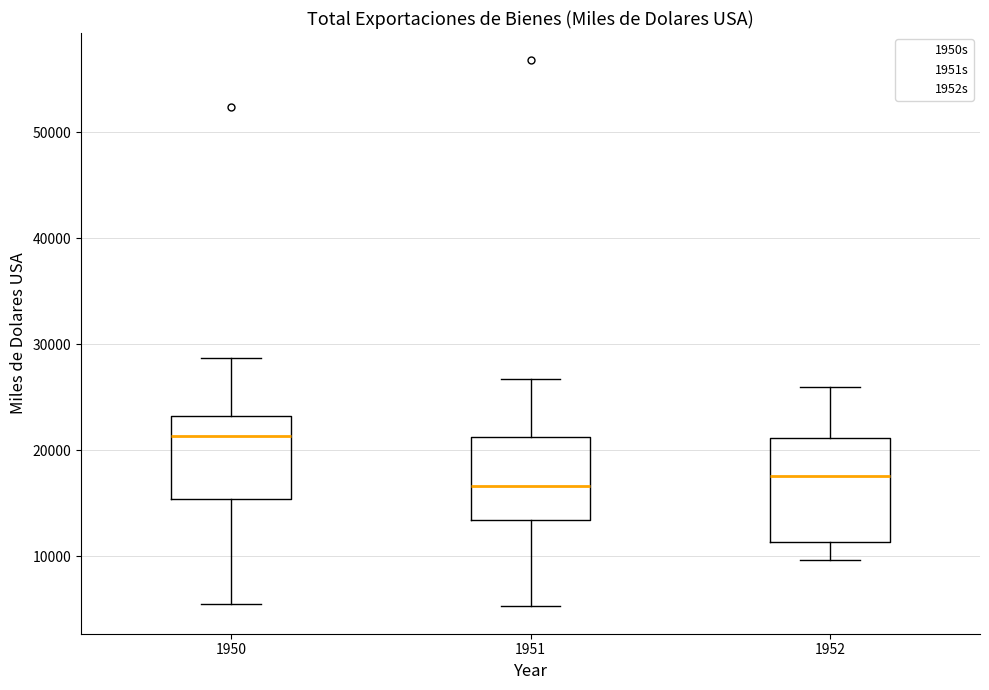

Comparing the boxes themselves (not the whiskers), which one is the tallest?

1952